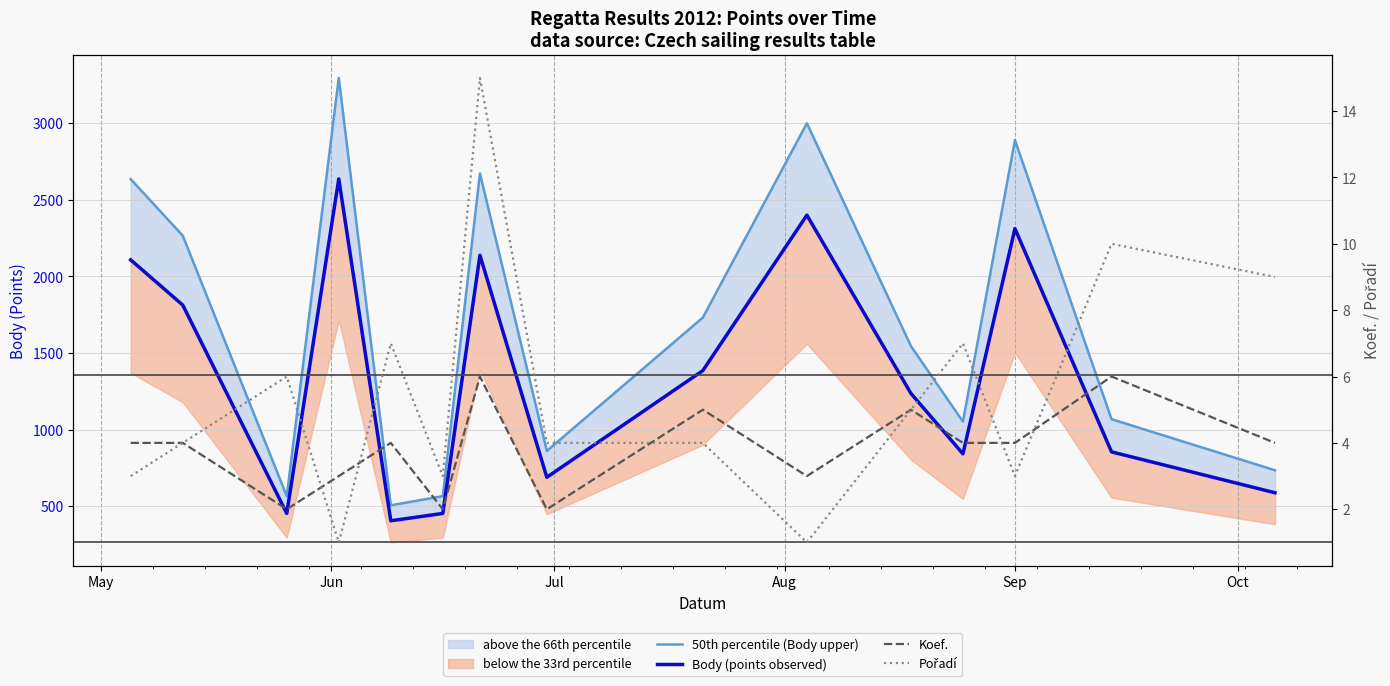

How many lines are shown in the chart?

4